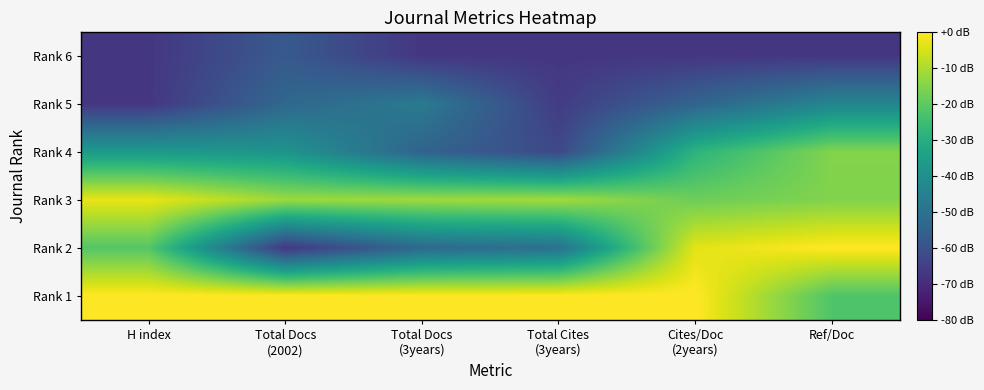

List the series in order of their peak value, lowest first.

Rank 6, Rank 5, Rank 4, Rank 3, Rank 2, Rank 1